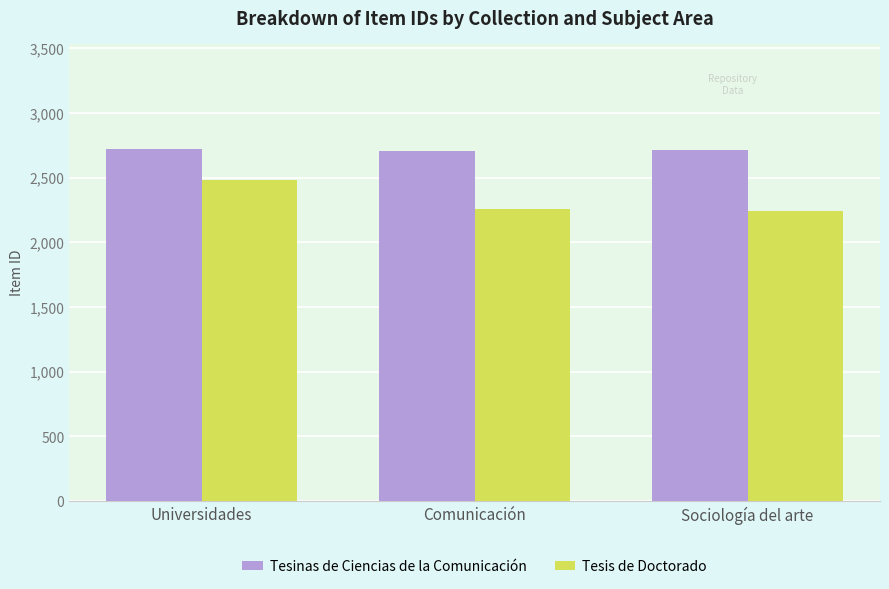

What is the minimum value for Tesis de Doctorado?

2244